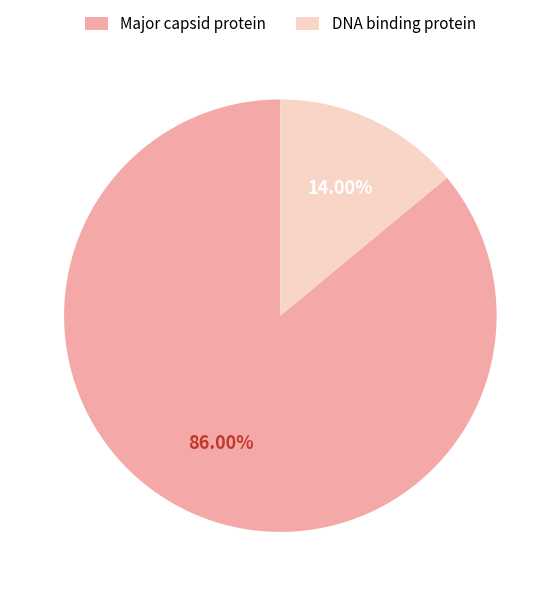

Count the number of slices in the pie.

2